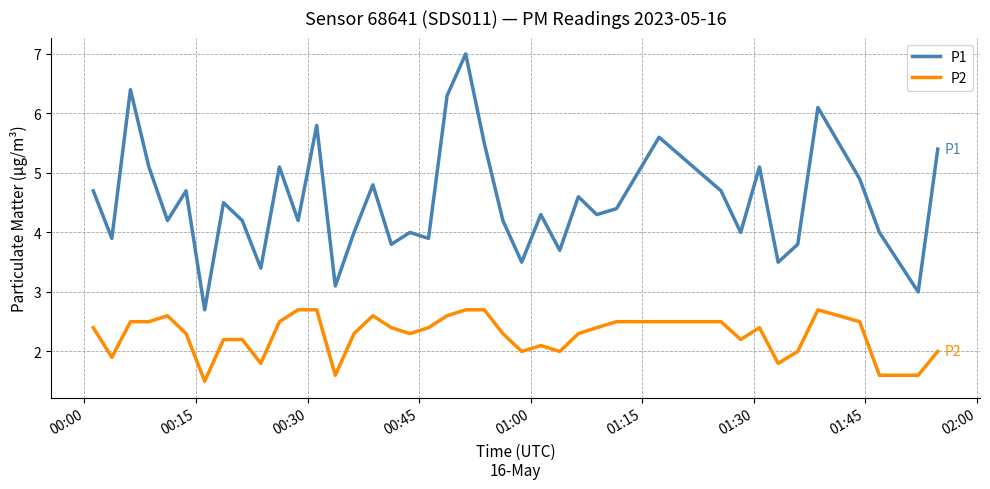

What is the difference between the maximum and minimum values in the P2 series?

1.2